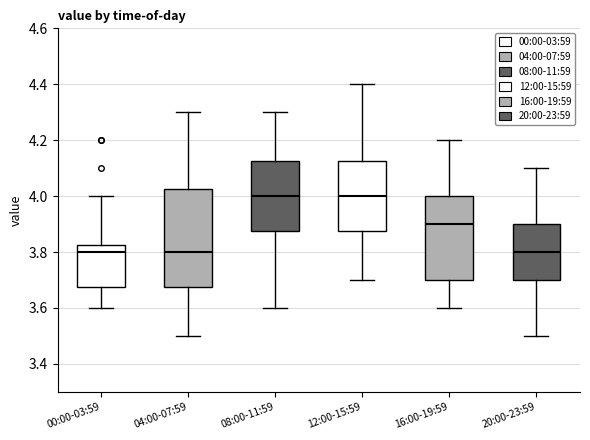

Reading left to right, read every box against the y-axis: the position of its median line, the range the box covers, and the ends of its whiskers. The values are not printed on the chart, so give them approximately, as read against the axis.

00:00-03:59: median 3.80, box 3.68 to 3.82, whiskers 3.60 to 4.00
04:00-07:59: median 3.80, box 3.68 to 4.02, whiskers 3.50 to 4.30
08:00-11:59: median 4.00, box 3.88 to 4.12, whiskers 3.60 to 4.30
12:00-15:59: median 4.00, box 3.88 to 4.12, whiskers 3.70 to 4.40
16:00-19:59: median 3.90, box 3.70 to 4.00, whiskers 3.60 to 4.20
20:00-23:59: median 3.80, box 3.70 to 3.90, whiskers 3.50 to 4.10